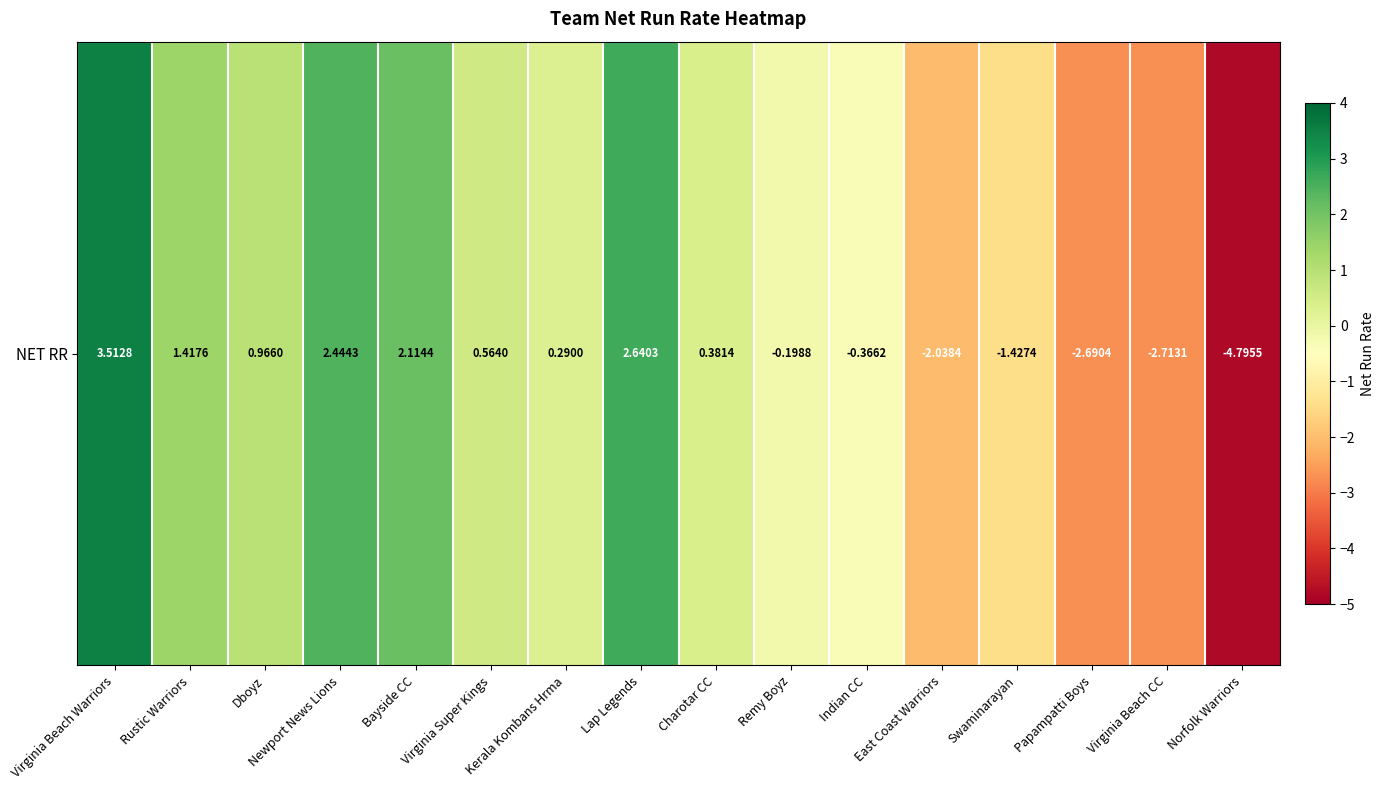

Rank the categories by value from highest to lowest.

Virginia Beach Warriors, Lap Legends, Newport News Lions, Bayside CC, Rustic Warriors, Dboyz, Virginia Super Kings, Charotar CC, Kerala Kombans Hrma, Remy Boyz, Indian CC, Swaminarayan, East Coast Warriors, Papampatti Boys, Virginia Beach CC, Norfolk Warriors